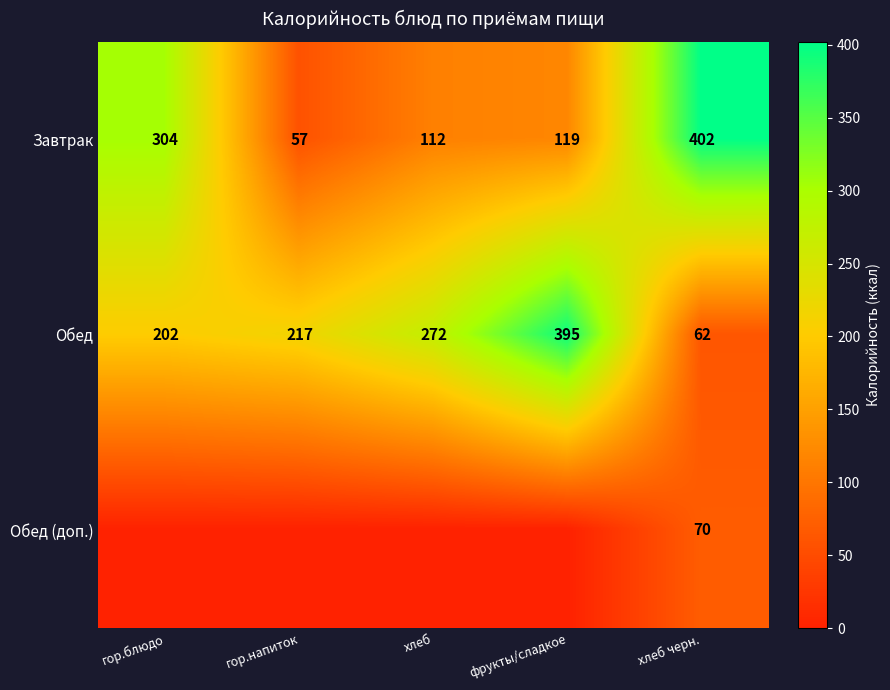

Where is Обед nearest to the value 228?

гор.напиток